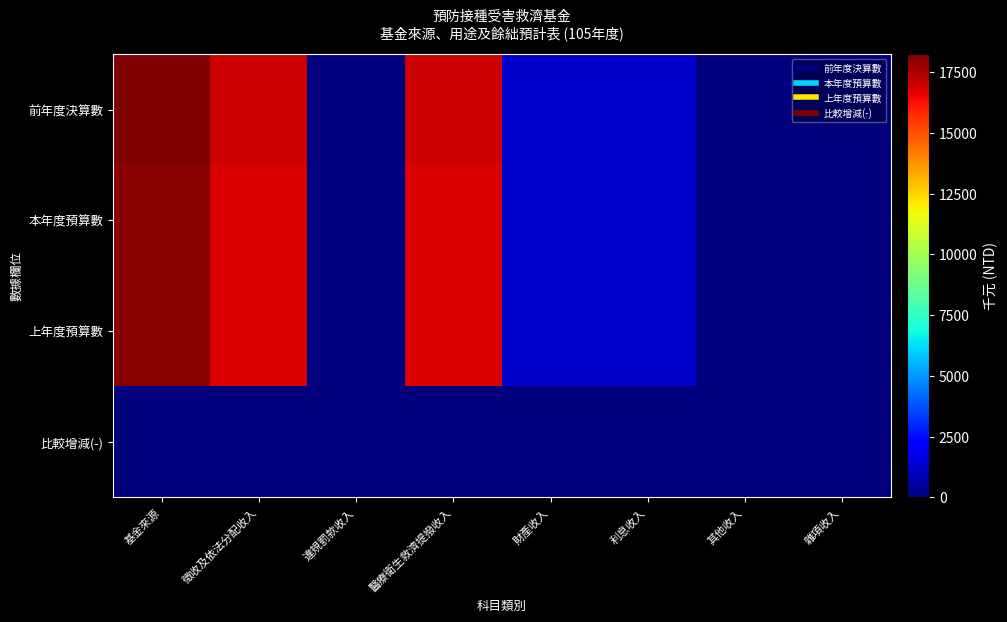

What is the spread (max minus min) of values at 醫療衛生救濟提撥收入?

16967.5